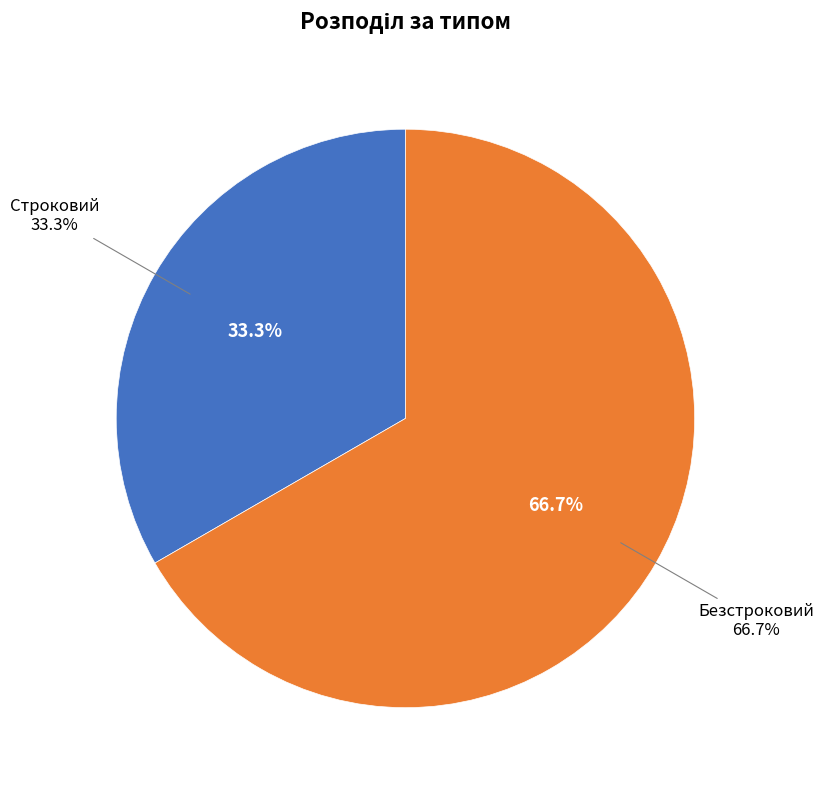

What is the largest slice in the pie chart?

Безстроковий